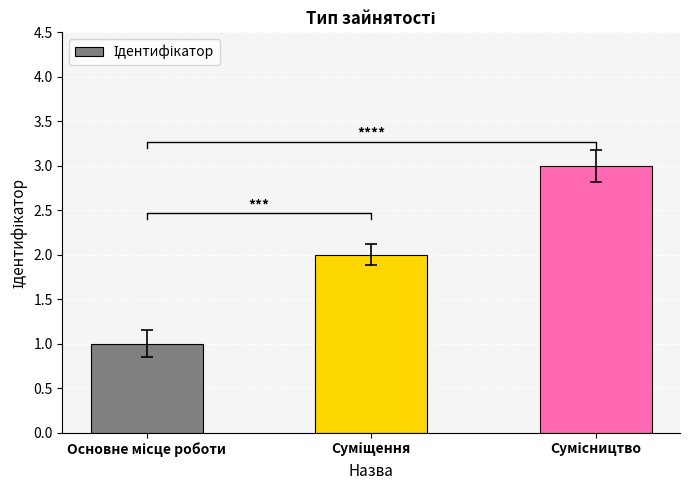

Where does the data first go above 2?

Сумісництво